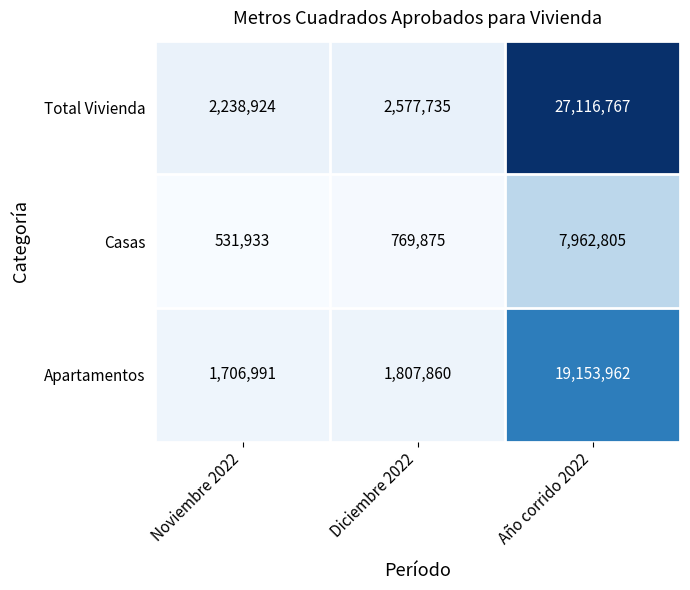

At which label is Total Vivienda closest to 14677845?

Diciembre 2022